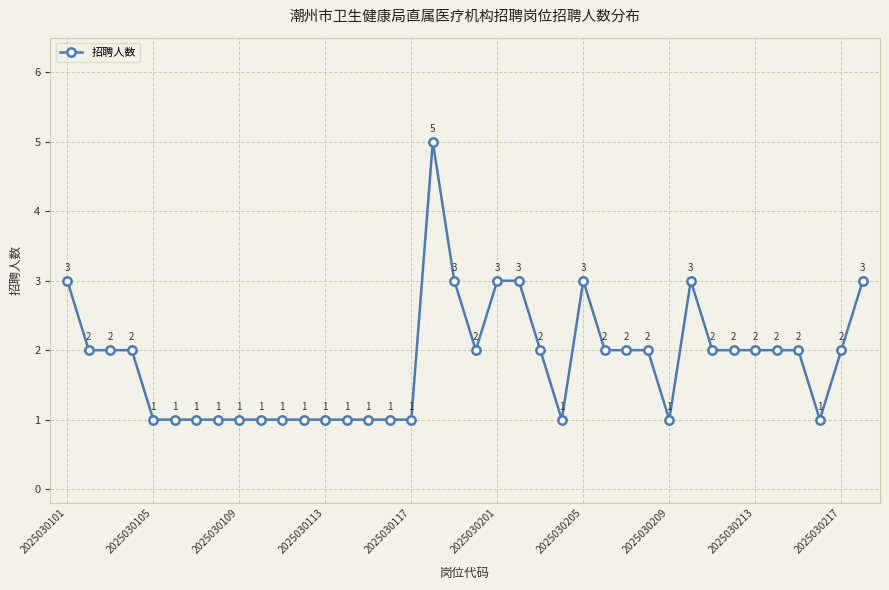

How many values are between 1 and 2?

30